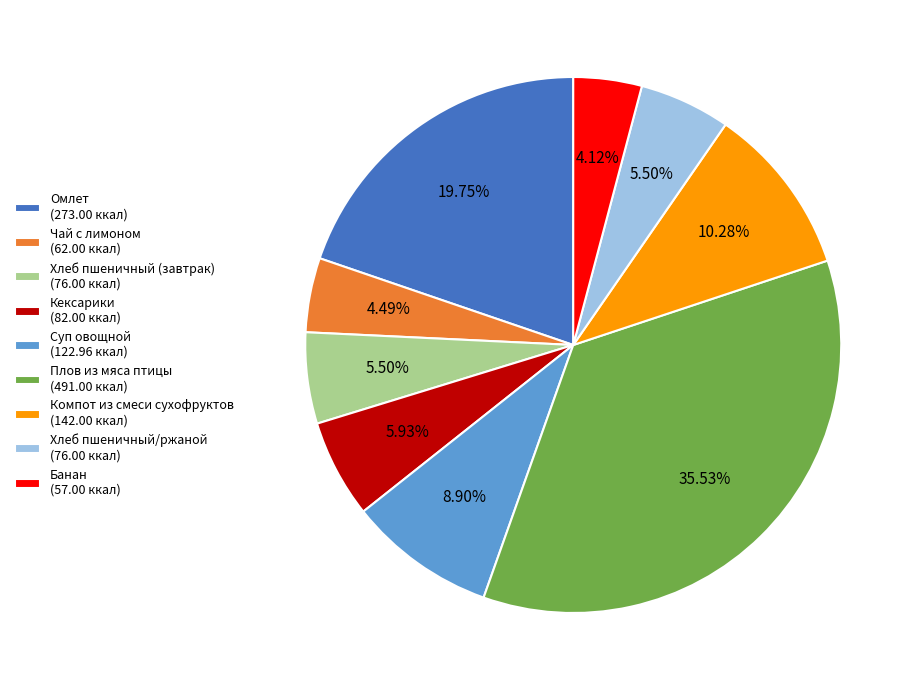

Between Хлеб пшеничный/ржаной (76.00 ккал) and Компот из смеси сухофруктов (142.00 ккал), which is larger?

Компот из смеси сухофруктов (142.00 ккал)